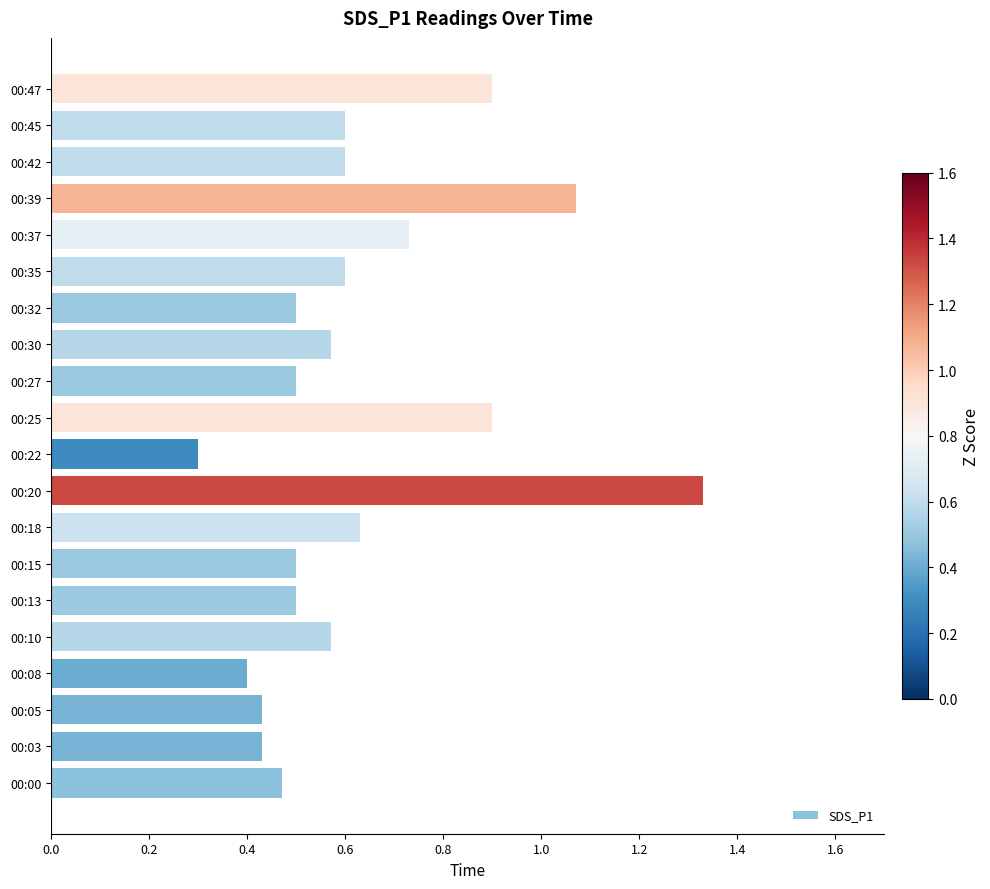

At which label is the value closest to 0?

00:22